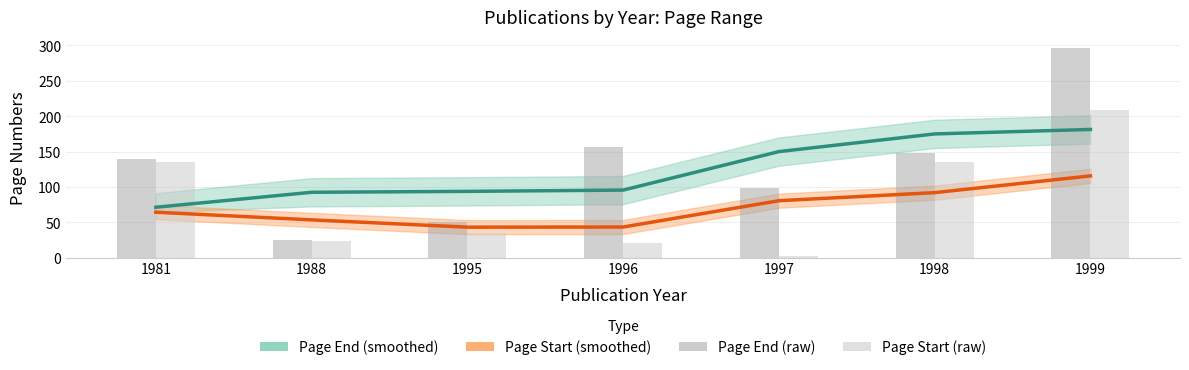

Reading right to left, list all the values displayed in this chart.

Page End (smoothed): 181.3	175.0	150.0	95.6	93.8	92.5	71.3
Page Start (smoothed): 115.7	92.0	80.6	43.4	43.2	53.5	64.3
Page End (raw): 297.0	148.0	99.0	156.0	50.0	25.0	139.0
Page Start (raw): 209.0	136.0	2.0	21.0	35.0	23.0	135.0